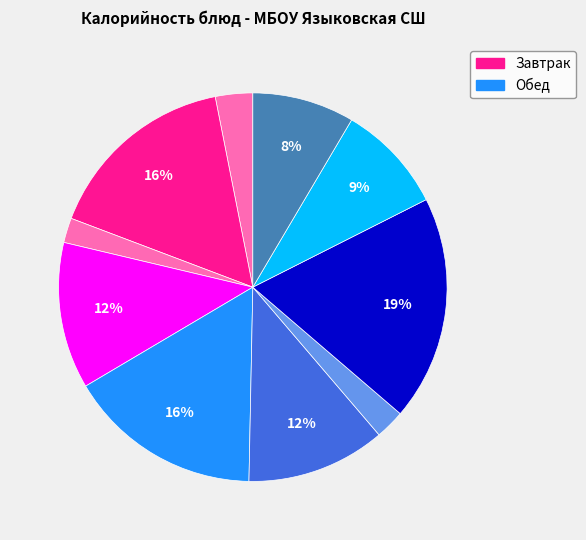

Is there a majority slice in this chart?

No